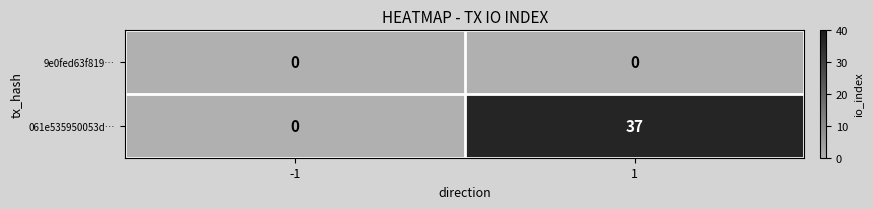

Rank the series by their average value, from highest to lowest.

061e535950053d…, 9e0fed63f819…